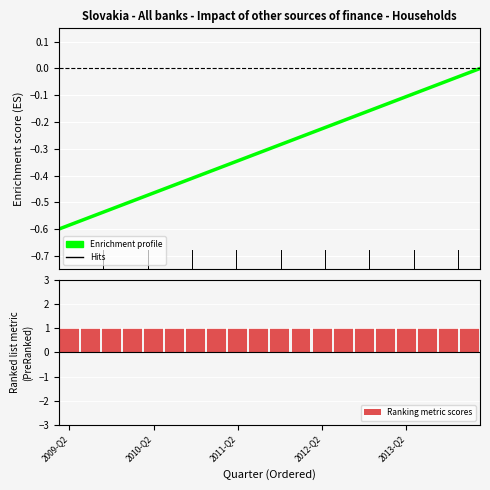

What is the sum of the Enrichment profile values at 18 and 7?

-0.4